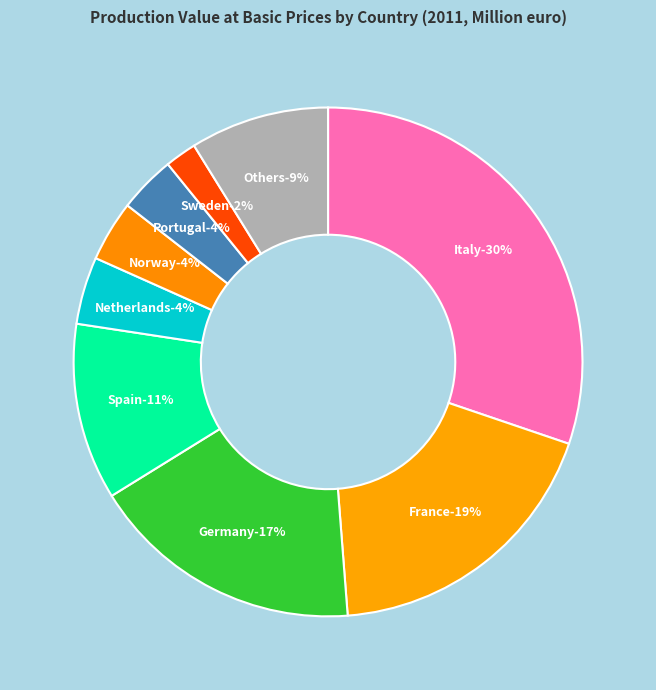

Is the sum of France and Spain greater than half?

No